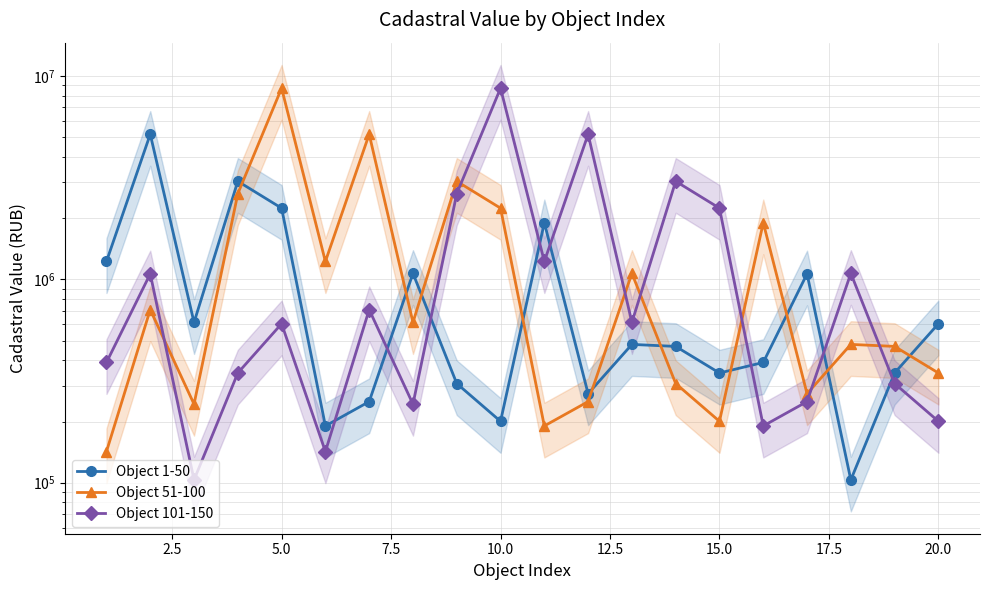

True or false: Object 1-50 has more than 0 points higher than both neighbors.

True